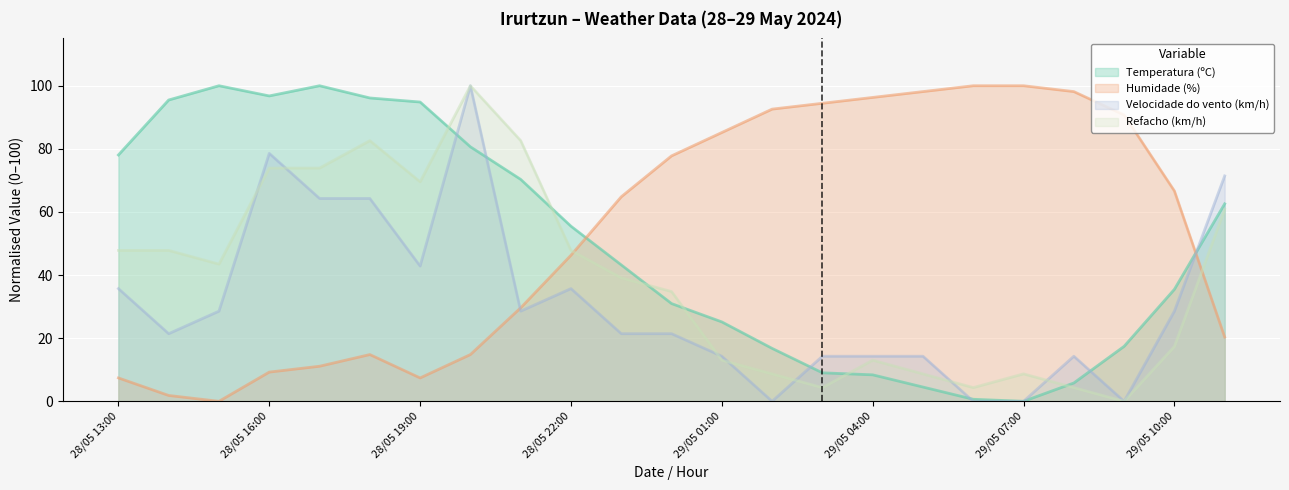

Where is Humidade (%) nearest to the value 50?

28/05 22:00